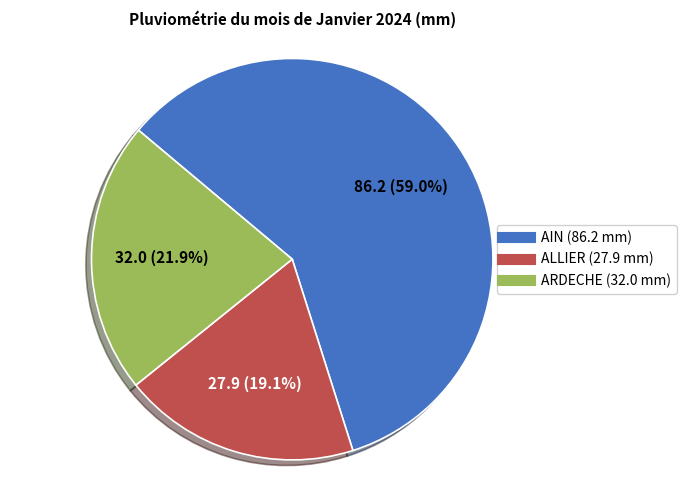

Does any single category account for the majority?

Yes